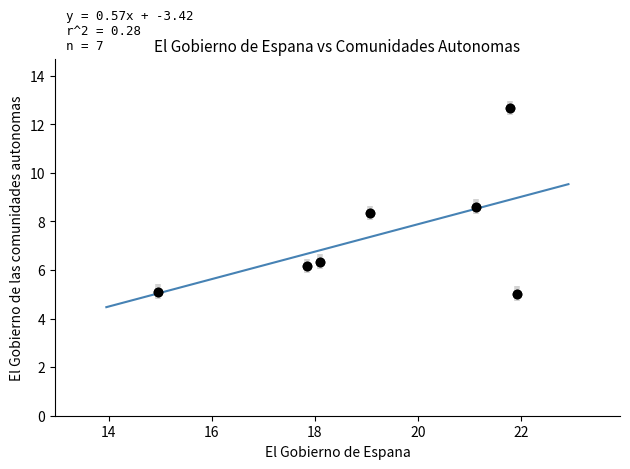

What is the average X value?

19.3